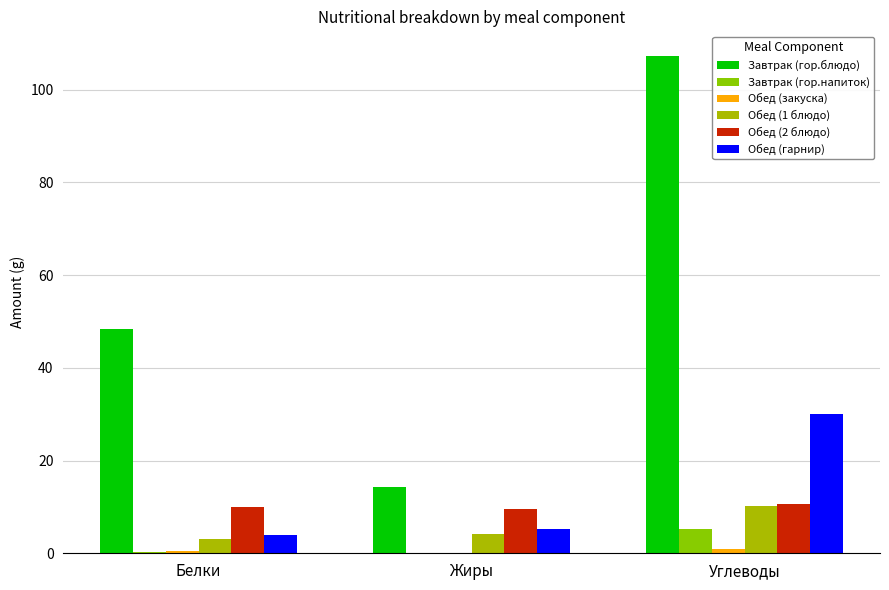

What is the minimum value shown in the chart?

0.1